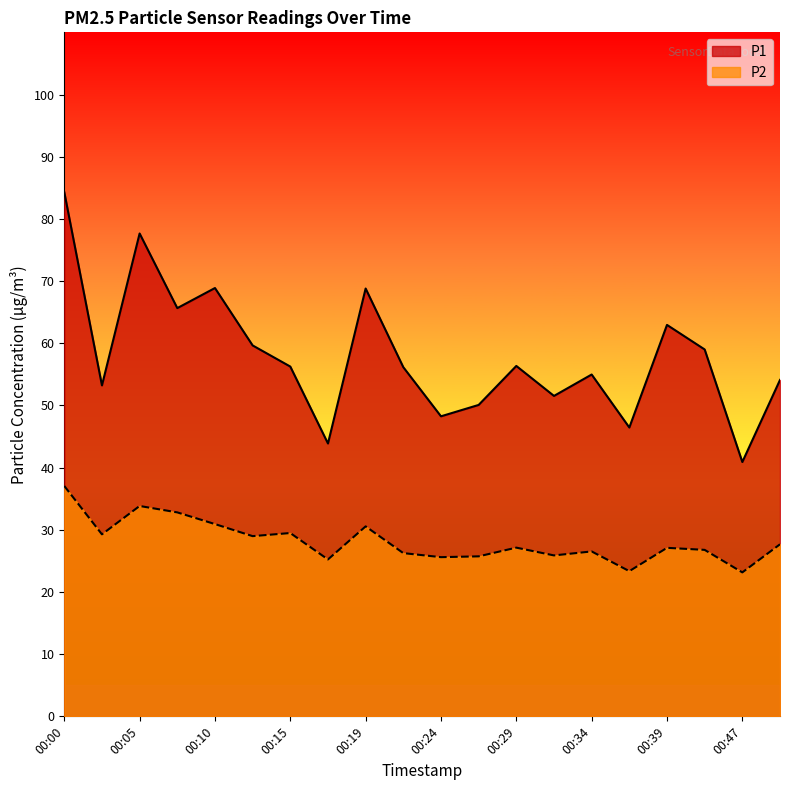

How many series are shown in this chart?

2